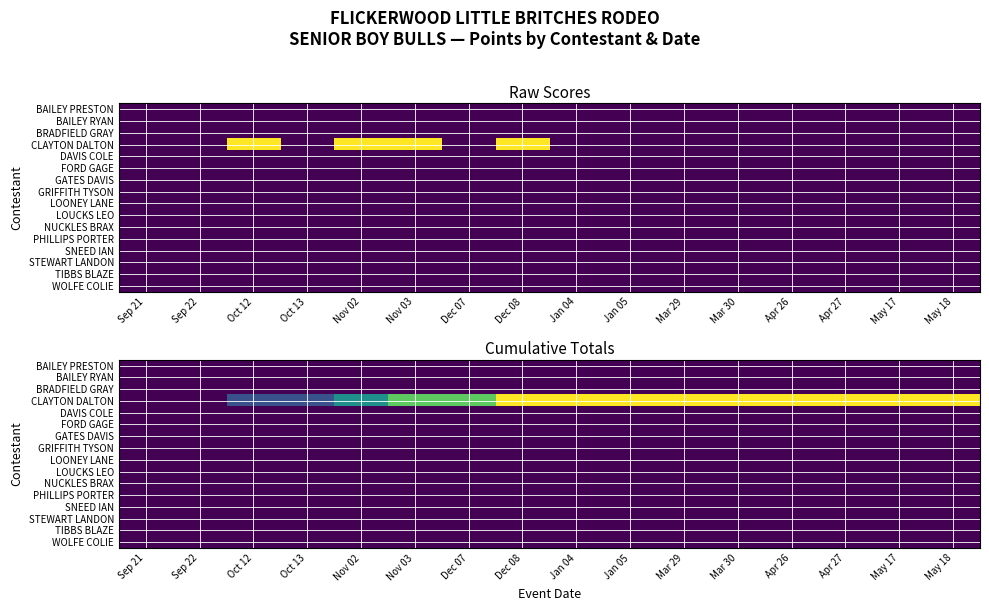

True or false: GATES DAVIS has a value of 0 at Nov 03.

True